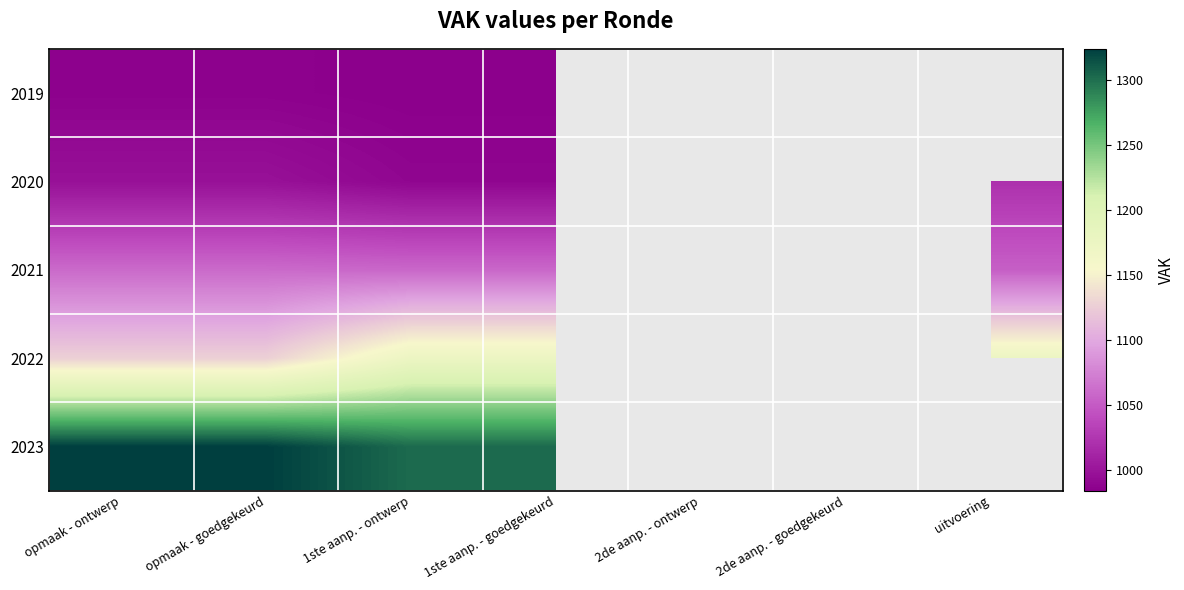

What is the spread (max minus min) of values at 1ste aanp. - goedgekeurd?

318.0